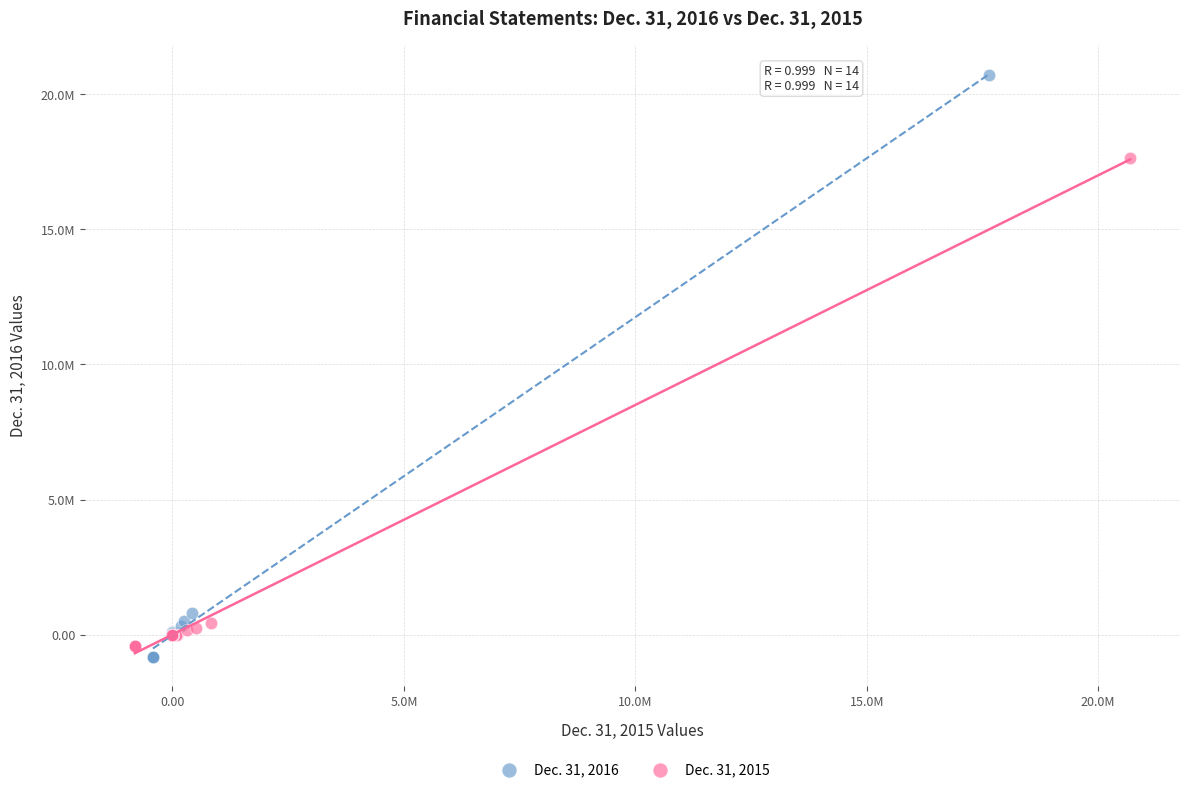

What are all the series names shown in the legend?

Dec. 31, 2016, Dec. 31, 2015